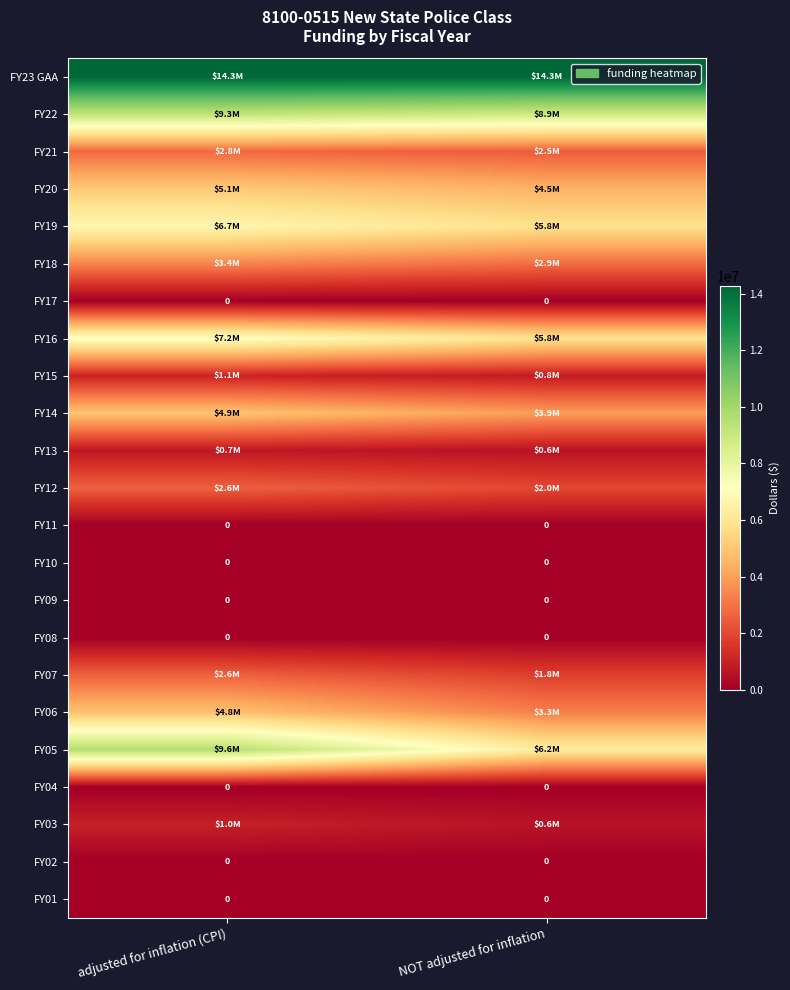

The FY17 series shows 0 at NOT adjusted for inflation. True or false?

True